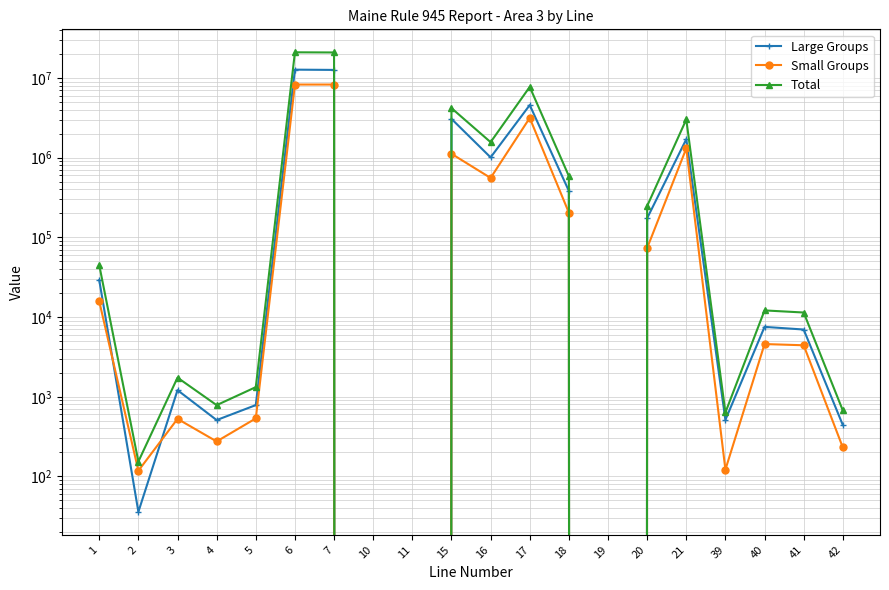

What is the spread (max minus min) of values at 3?

1210.0